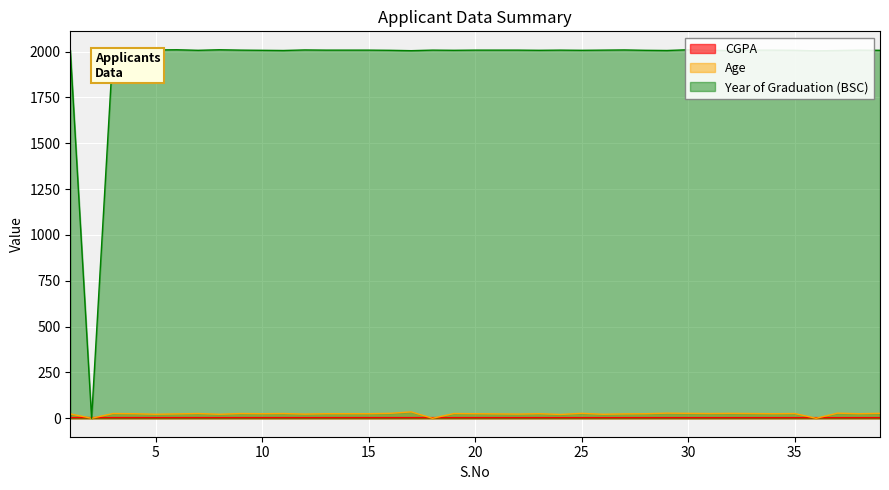

Which series has the largest total across all categories?

Year of Graduation (BSC)